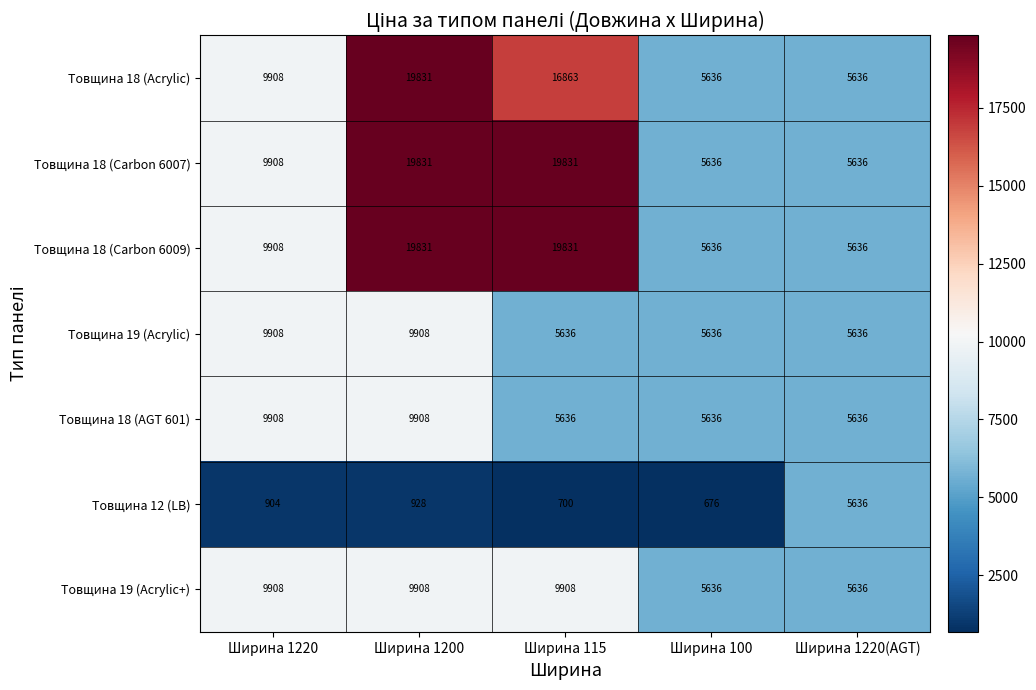

How many data points in Товщина 19 (Acrylic) are above 5636?

2